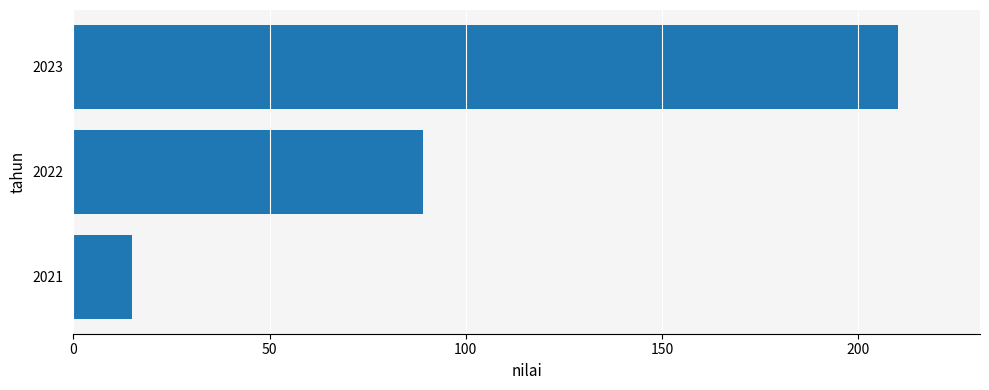

Between 2021 and 2023, which is larger?

2023